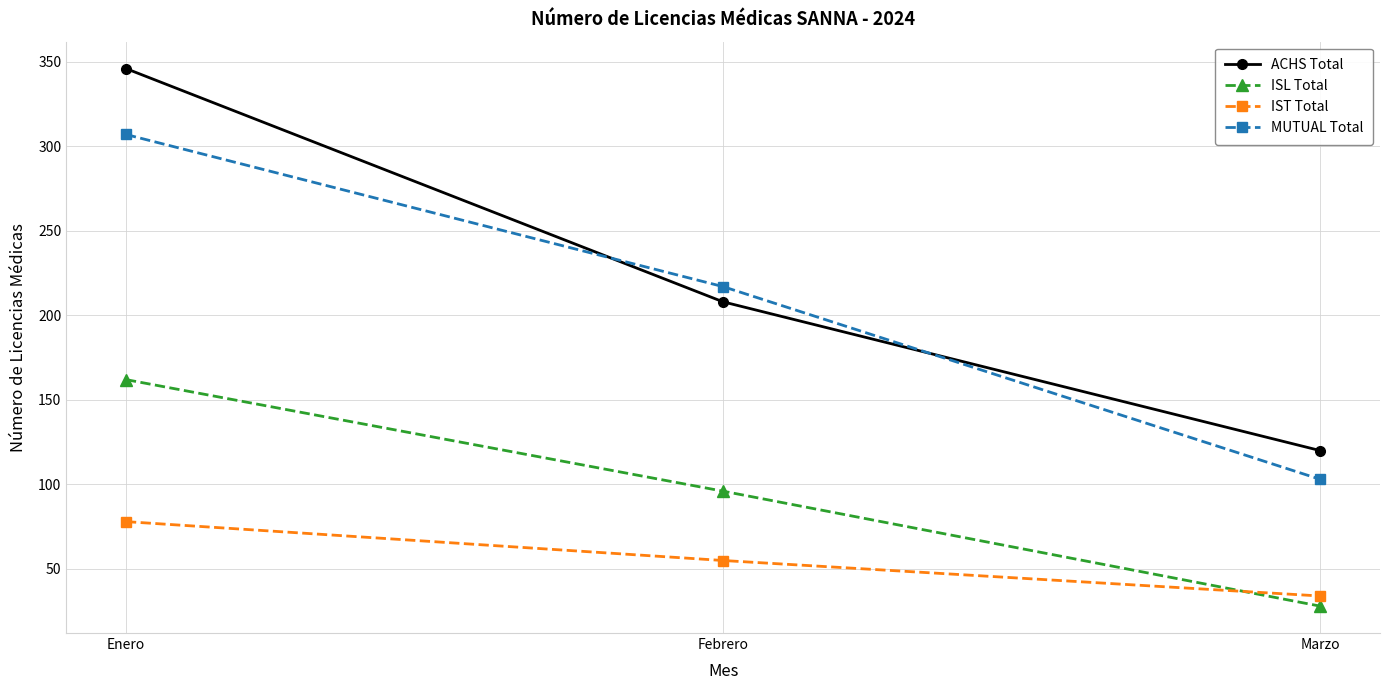

What is the difference between the maximum and minimum values in the IST Total series?

44